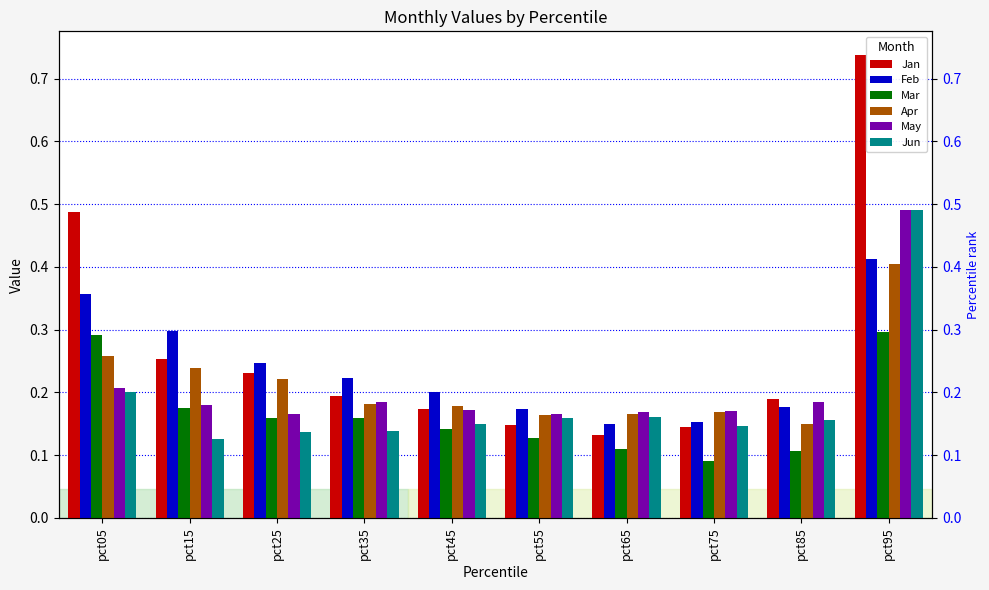

The Jan series shows 0.1 at pct85. True or false?

False